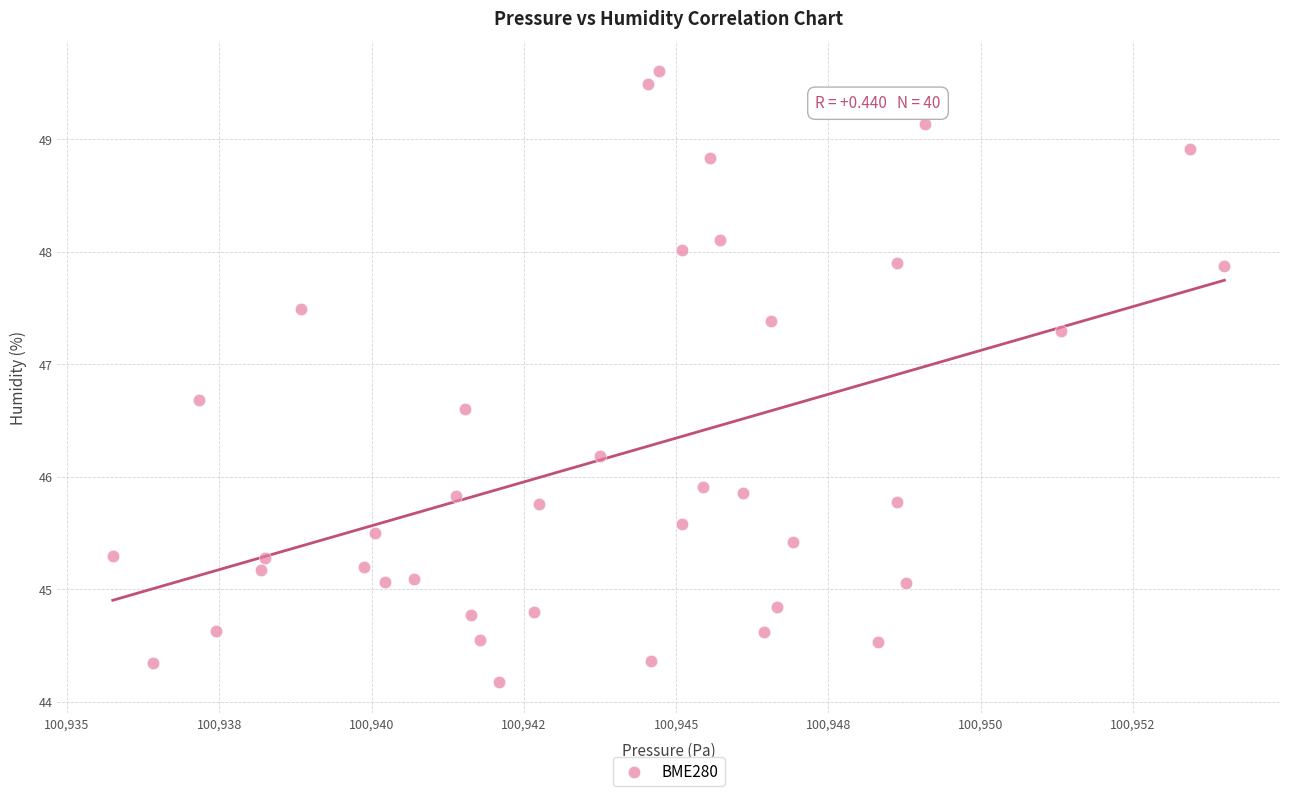

What is the range of Y values (max minus min)?

5.4